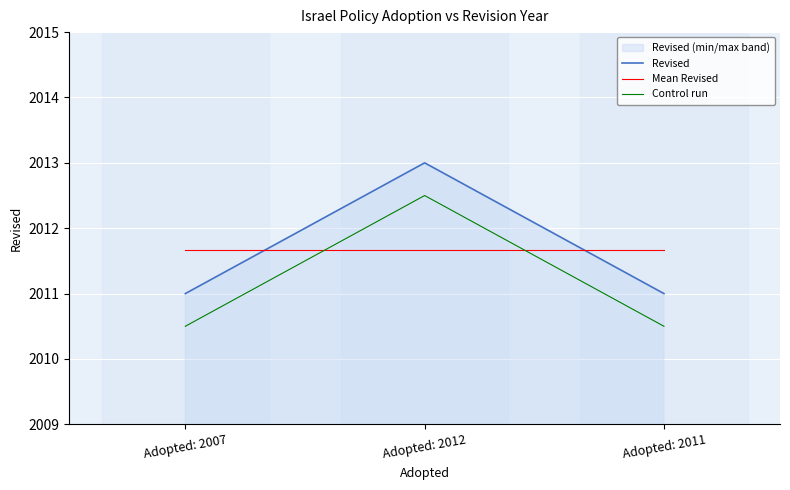

The Revised series shows 2011.0 at Adopted: 2011. True or false?

True